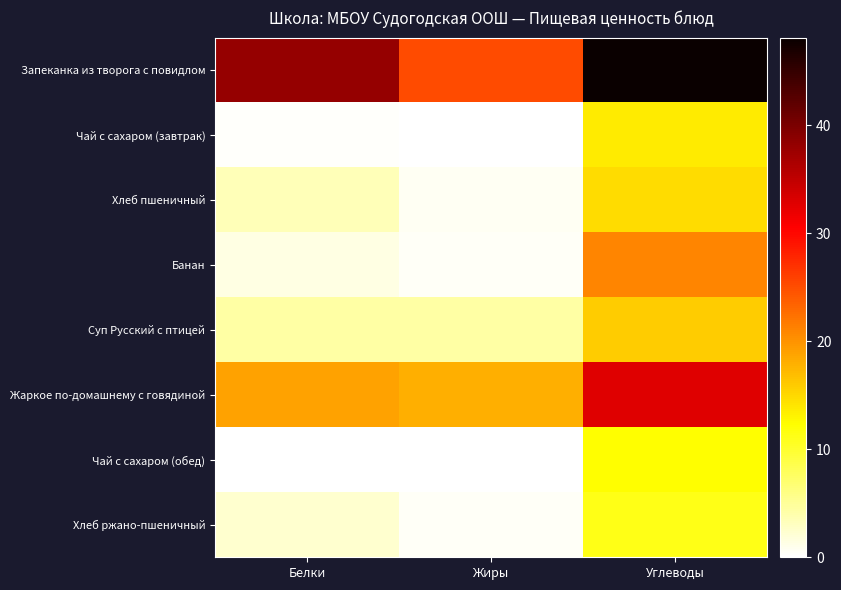

Reading left to right, what are all the values shown in this chart?

Запеканка из творога с повидлом: Белки=38.1	Жиры=25.1	Углеводы=48.1
Чай с сахаром (завтрак): Белки=0.2	Жиры=0.0	Углеводы=13.7
Хлеб пшеничный: Белки=3.4	Жиры=0.6	Углеводы=14.8
Банан: Белки=1.5	Жиры=0.5	Углеводы=21.0
Суп Русский с птицей: Белки=4.5	Жиры=4.3	Углеводы=15.9
Жаркое по-домашнему с говядиной: Белки=18.8	Жиры=17.9	Углеводы=32.9
Чай с сахаром (обед): Белки=0.2	Жиры=0.0	Углеводы=12.3
Хлеб ржано-пшеничный: Белки=2.3	Жиры=0.4	Углеводы=11.2